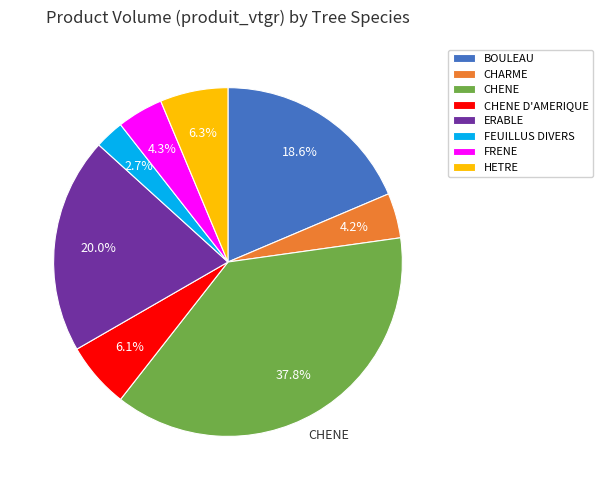

Does any single category account for the majority?

No